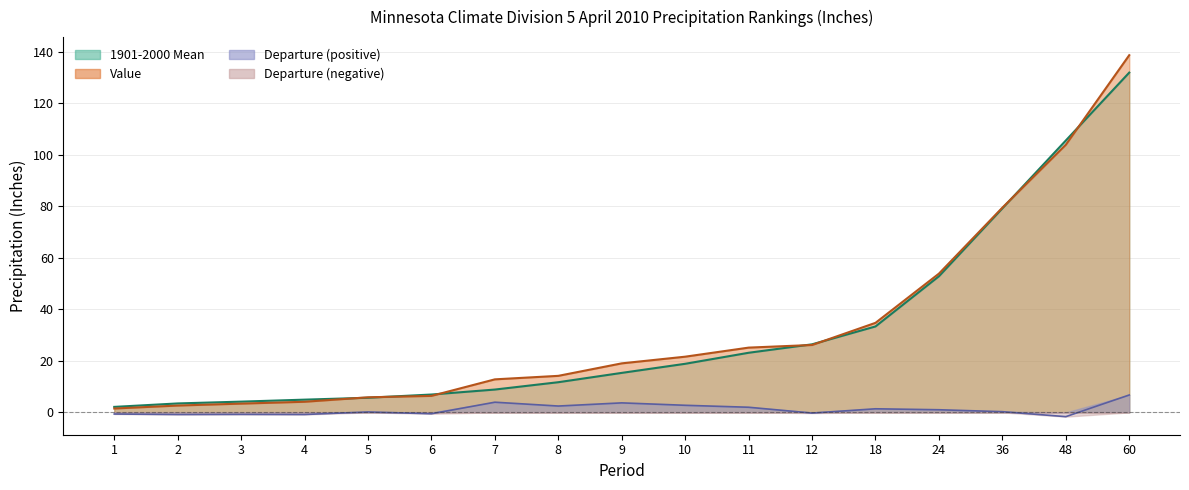

Read the Value value at 4.

4.1